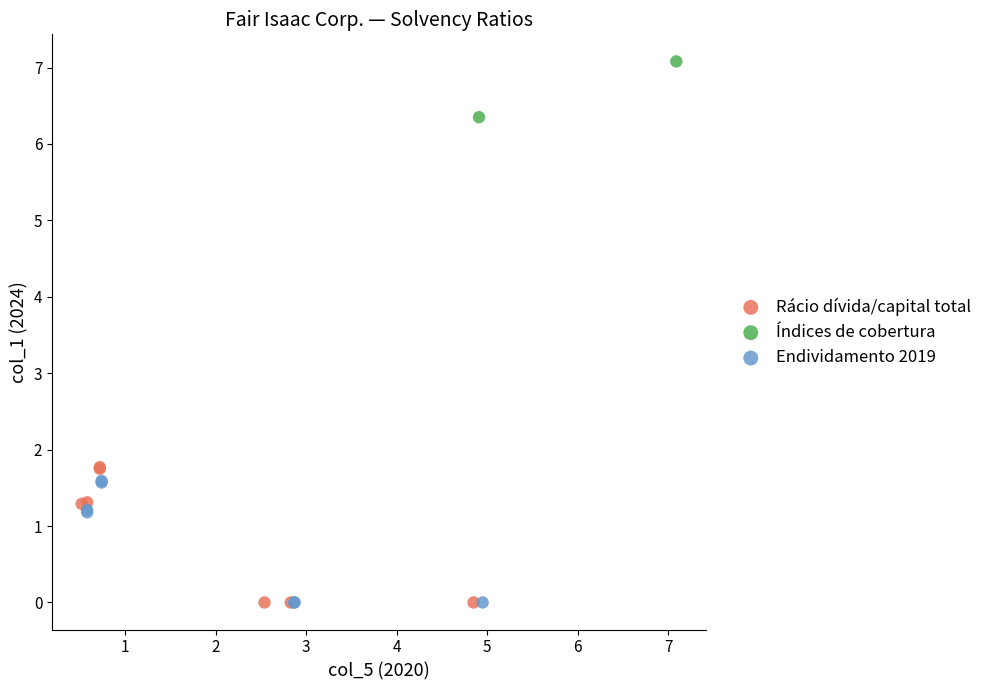

What are all the series names shown in the legend?

Rácio dívida/capital total, Índices de cobertura, Endividamento 2019